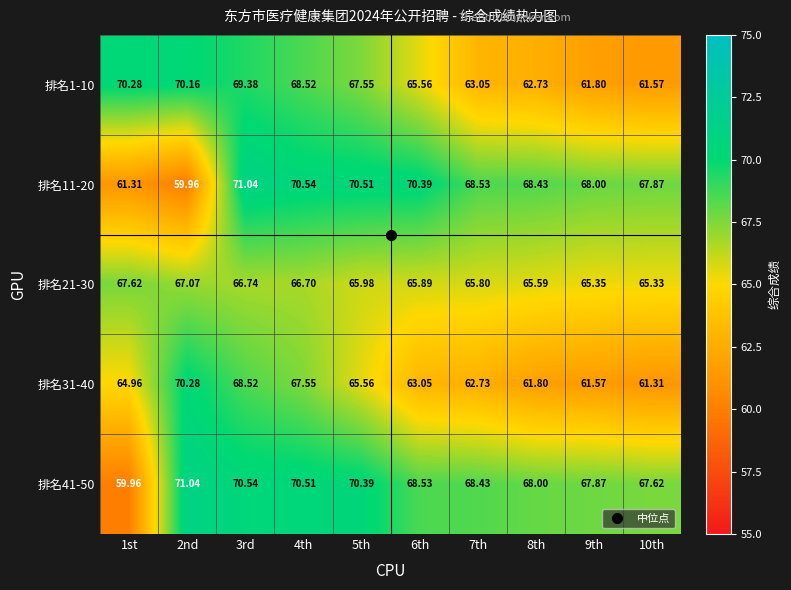

Is the value of 排名1-10 at 6th greater than the value of 排名11-20 at 2nd?

Yes